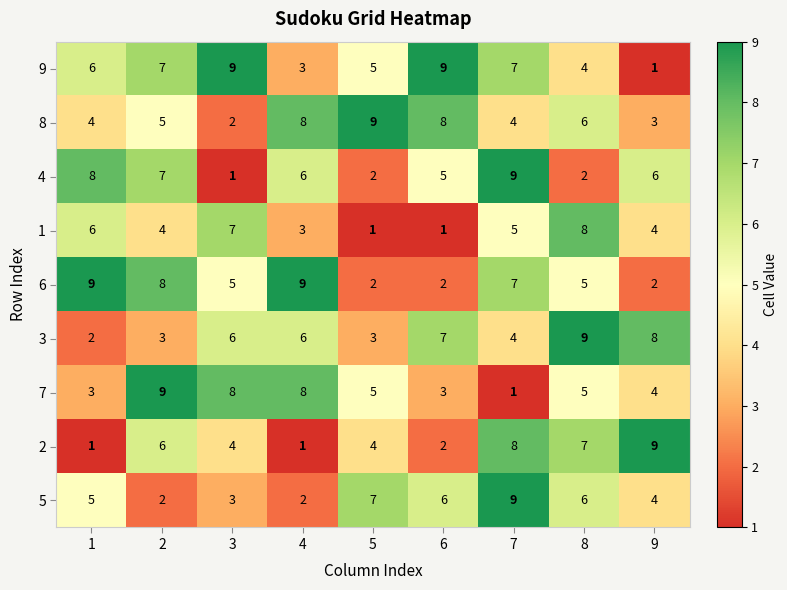

How many 8 values are between 4 and 8?

6